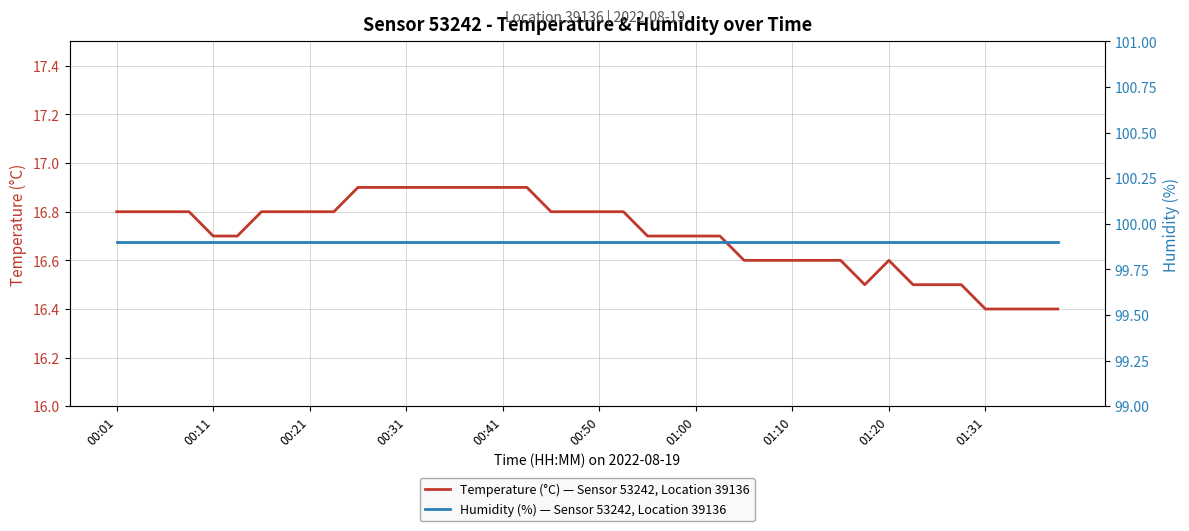

What is the highest value of the Temperature (°C) — Sensor 53242, Location 39136 series?

16.9